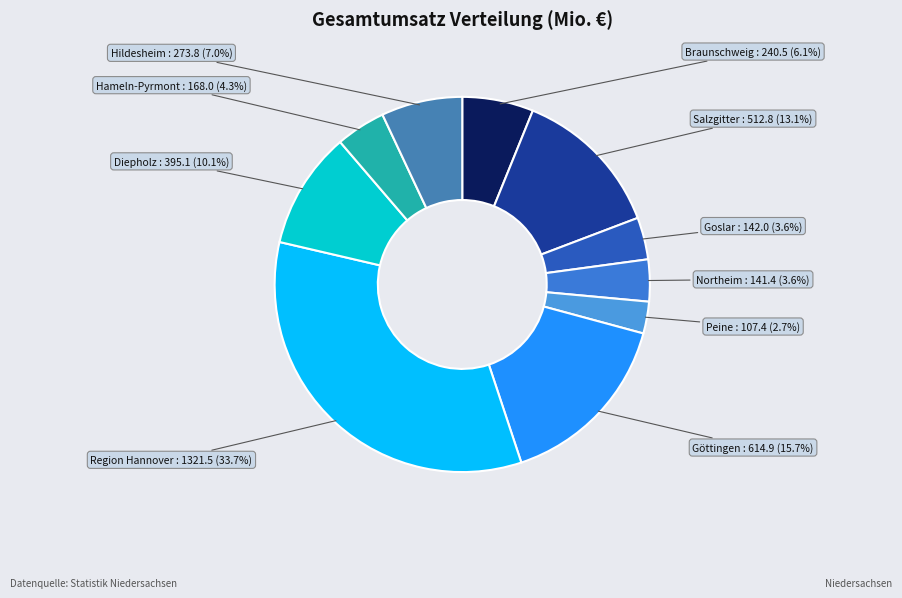

What portion of the pie excludes Salzgitter?

86.9%